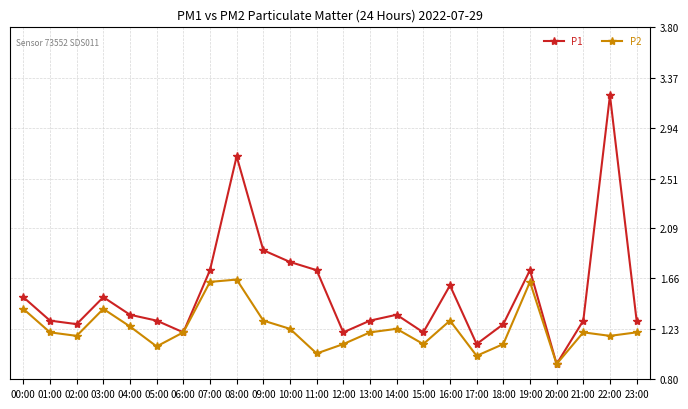

Between 13:00 and 22:00, which series saw the biggest shift?

P1